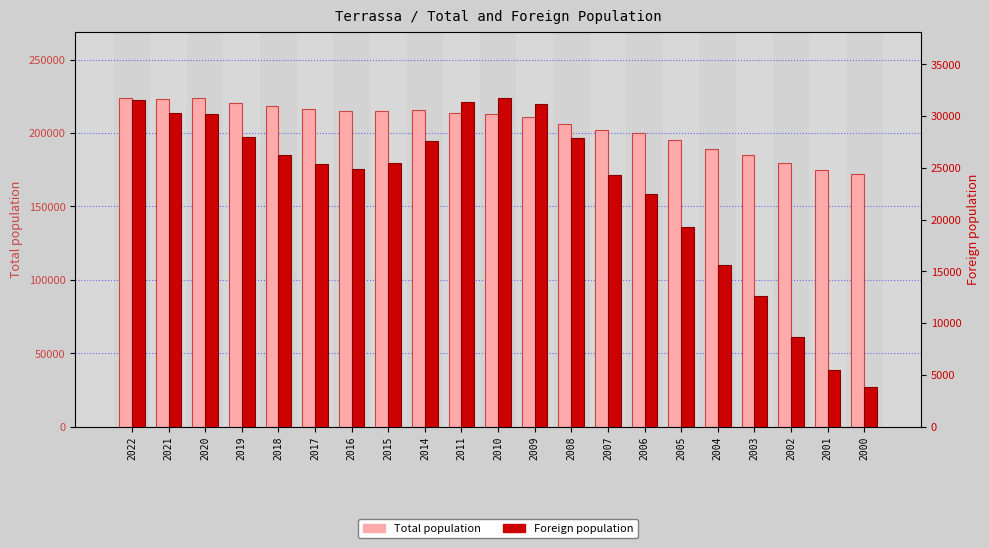

What is the sum of all Foreign population values?

484007